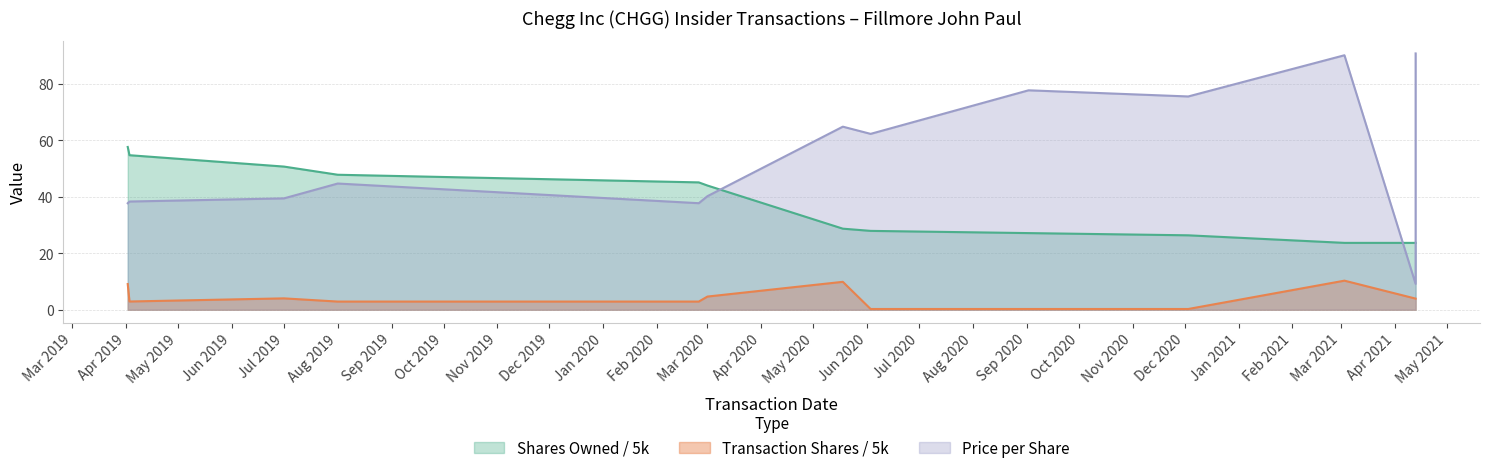

At which label is transactionPricePerShare closest to 49?

Aug 2019